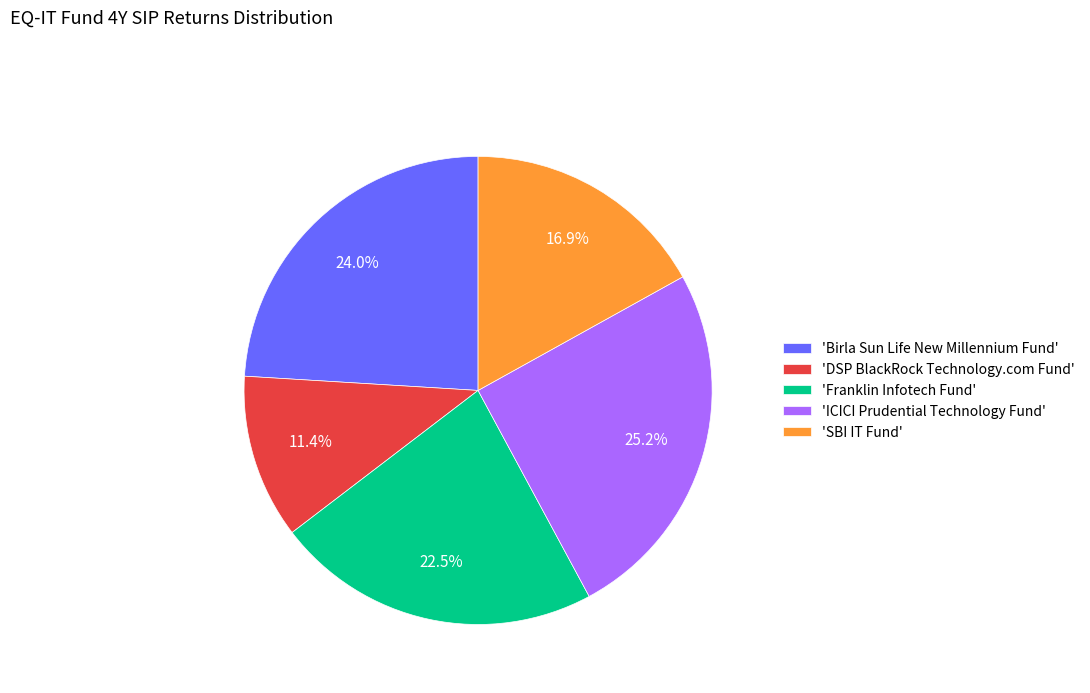

What percentage do 'ICICI Prudential Technology Fund' and 'Franklin Infotech Fund' together represent?

47.7%